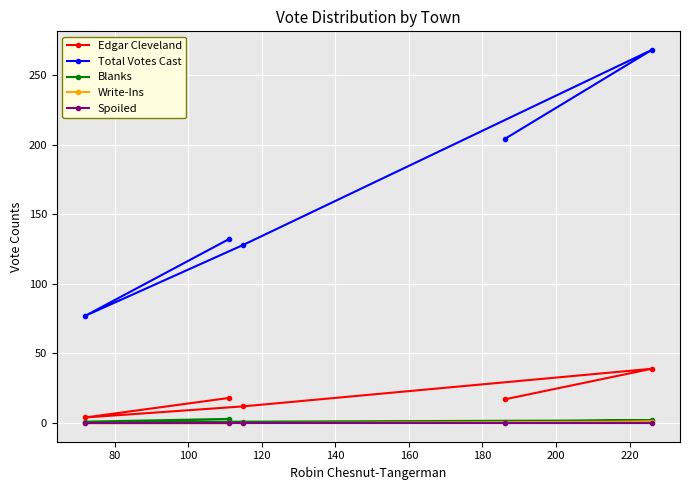

True or false: Total Votes Cast and Write-Ins cross at least once.

False